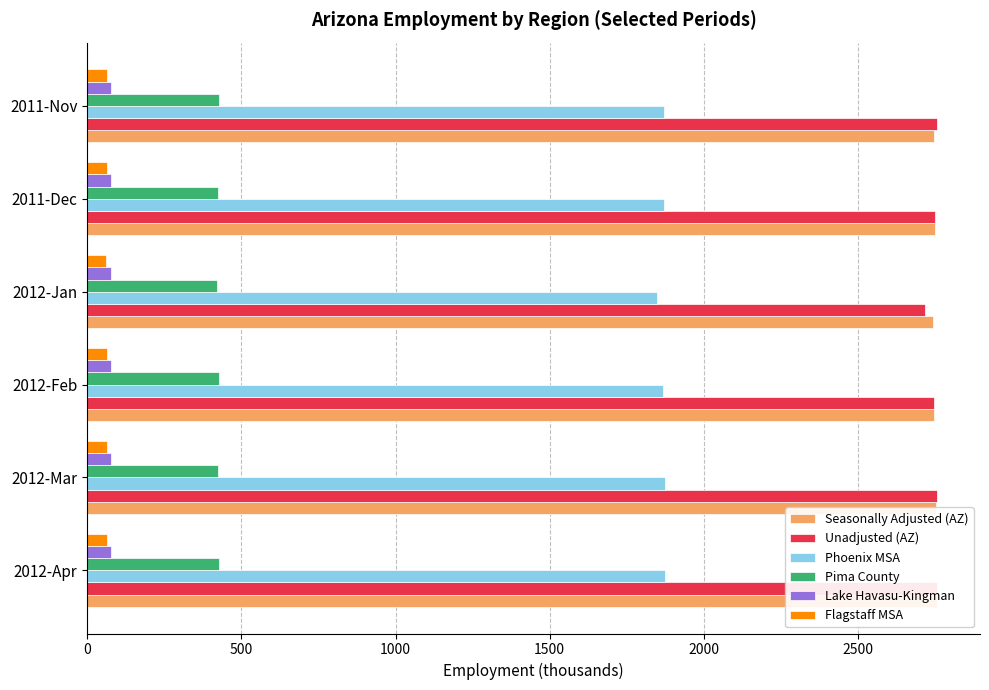

Reading left to right, extract all data points from this chart.

Seasonally Adjusted (AZ): 2756.7	2751.4	2745.5	2743.3	2748.7	2744.9
Unadjusted (AZ): 2756.8	2755.8	2747.2	2718.3	2750.1	2757.7
Phoenix MSA: 1874.7	1875.0	1868.6	1848.4	1870.8	1870.3
Pima County: 426.5	425.2	426.0	422.2	425.7	428.7
Lake Havasu-Kingman: 77.3	77.5	76.2	75.8	76.9	77.8
Flagstaff MSA: 65.7	64.4	64.0	62.2	63.6	64.6